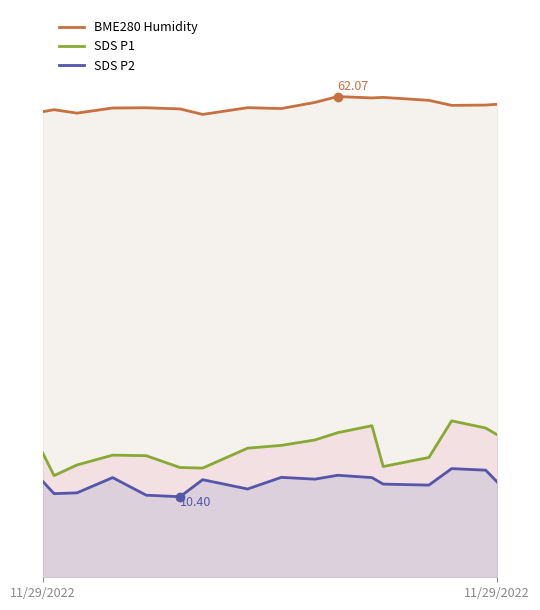

What is the value of the SDS P1 point at the 2nd from the left?

16.0